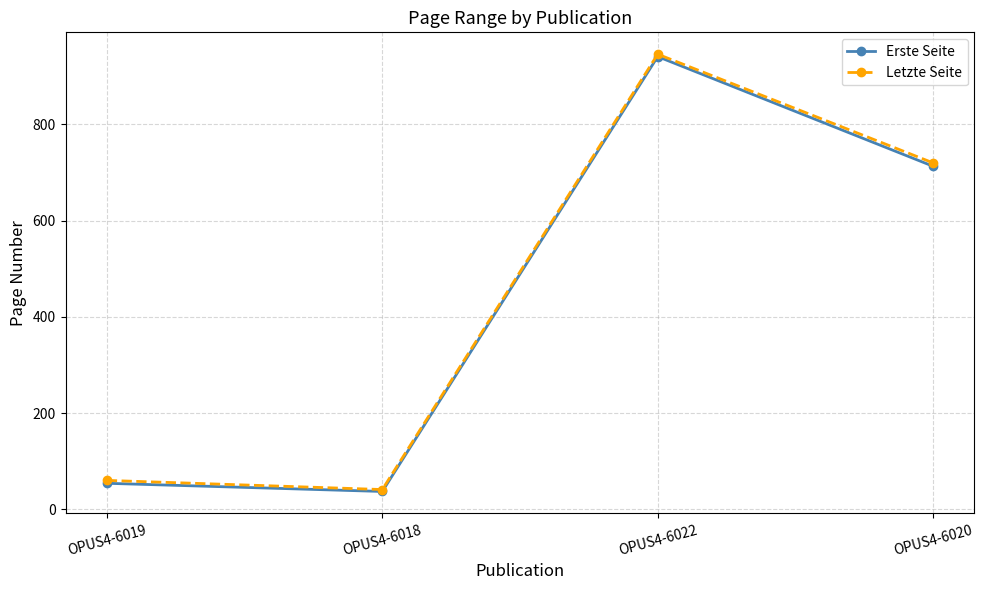

What is the value of the Erste Seite point at the 2nd from the left?

37